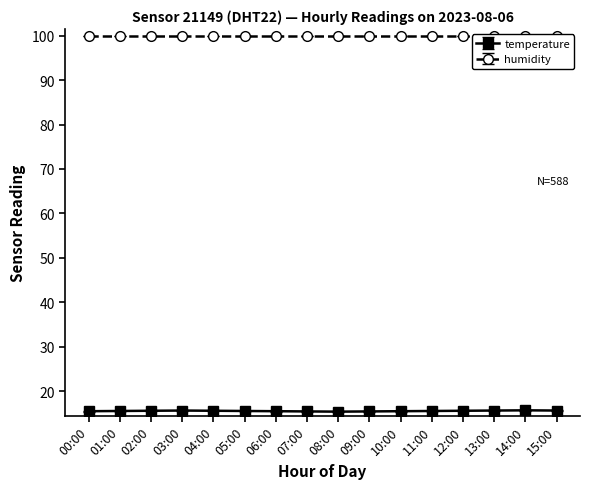

True or false: temperature has more than 1 points higher than both neighbors.

True